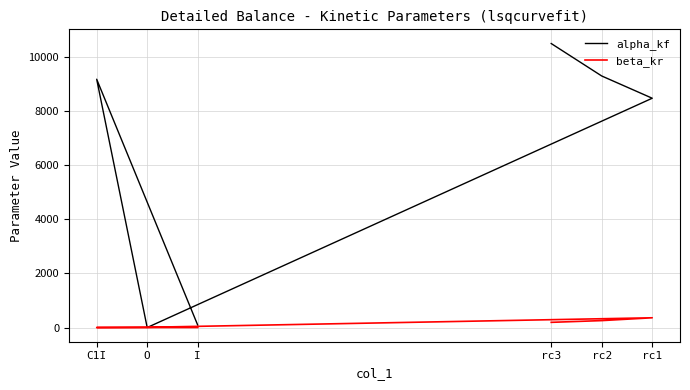

How many values in the beta_kr series exceed 191?

3